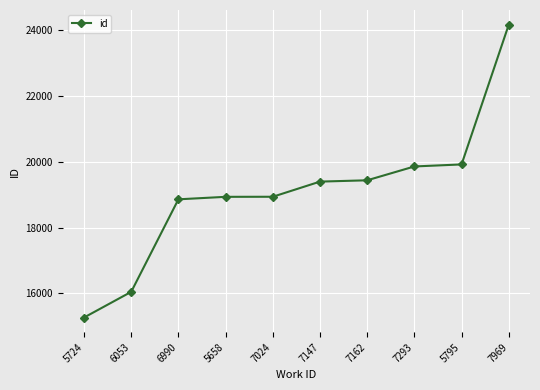

The value at 5658 is 9209. True or false?

False